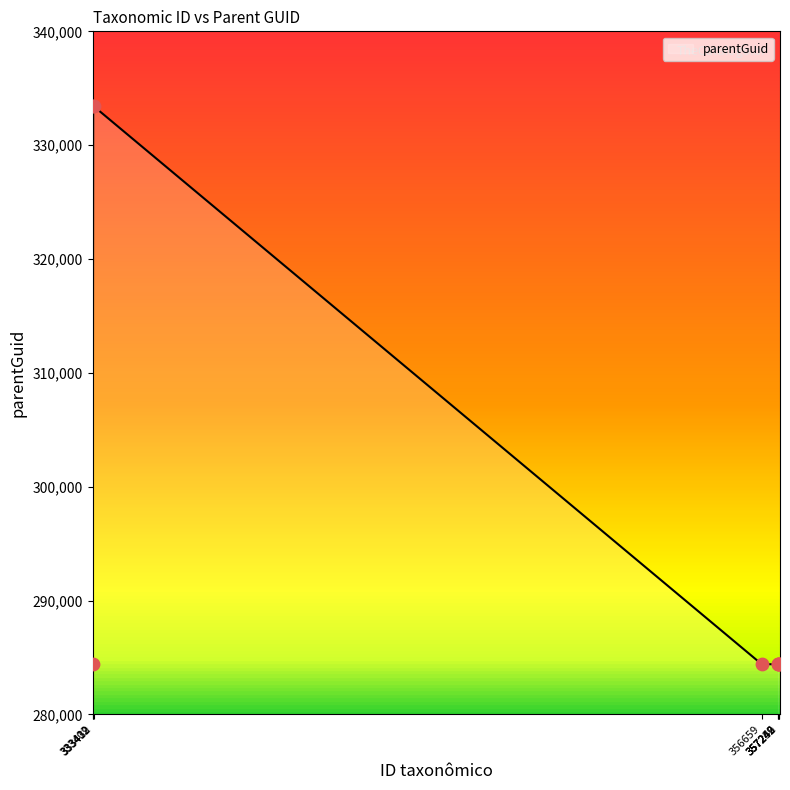

What is the change in value from 333402 to 357252?

-26